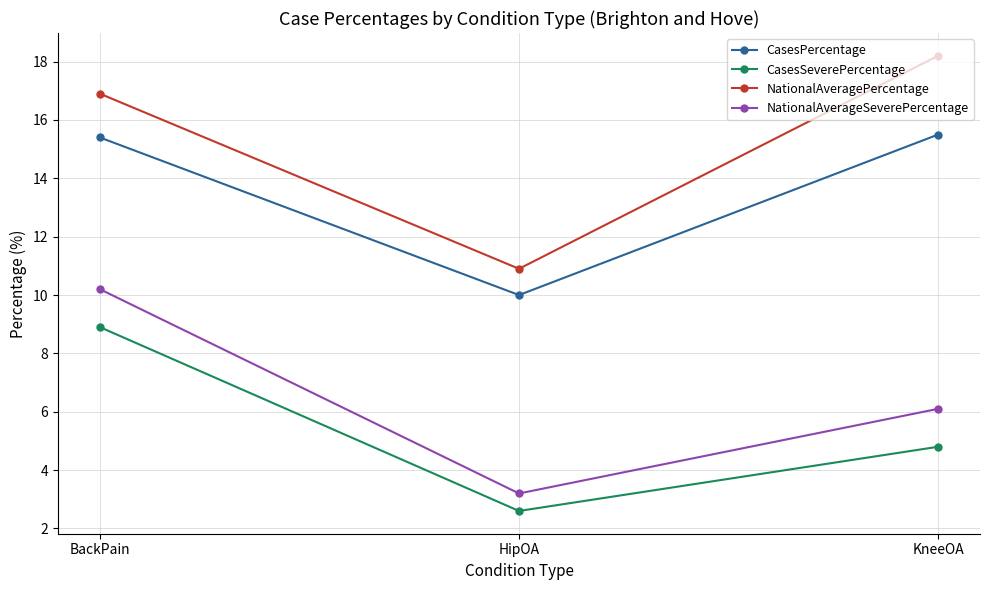

What is the sum of all CasesSeverePercentage values?

16.3